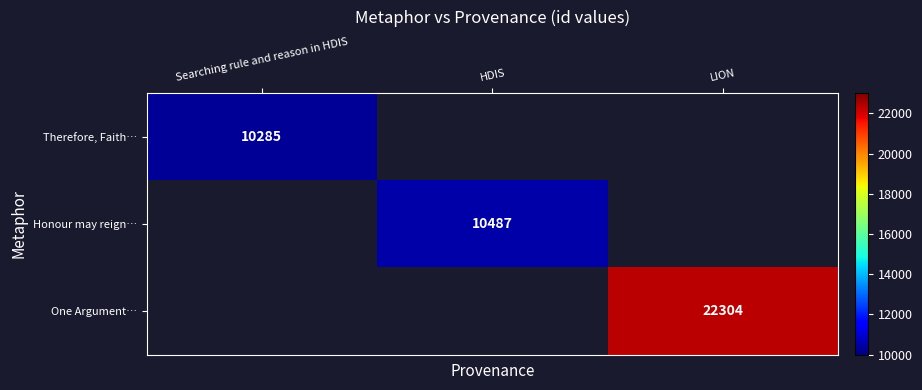

How many distinct data groups are displayed?

3